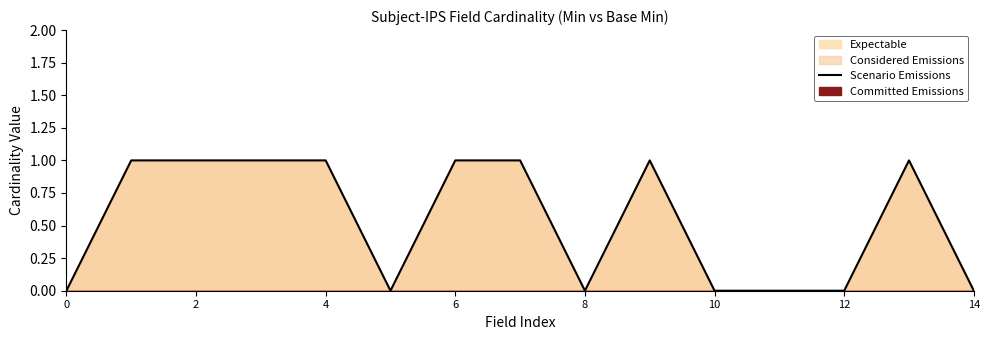

Reading left to right, what are all the values shown in this chart?

0	1	1	1	1	0	1	1	0	1	0	0	0	1	0